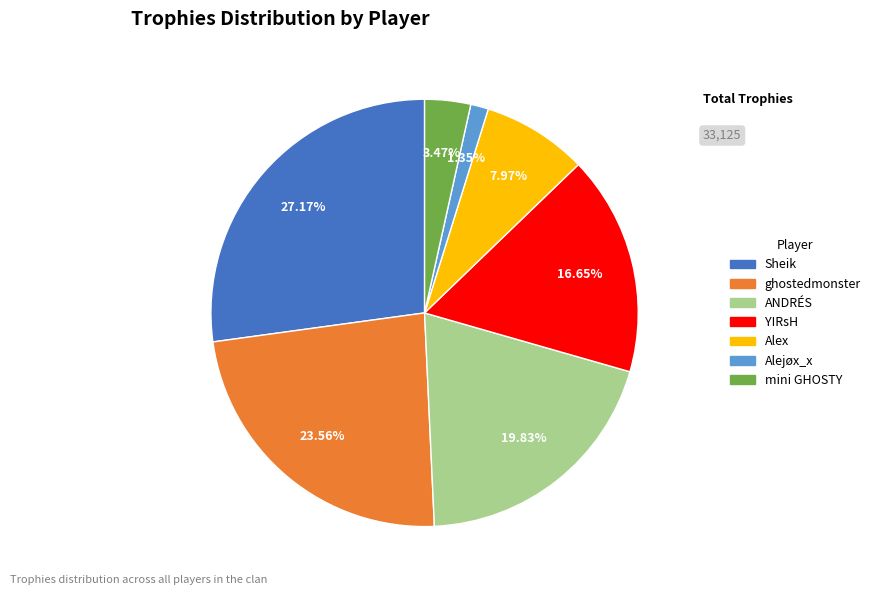

To the nearest percent, what is the average slice percentage?

14%